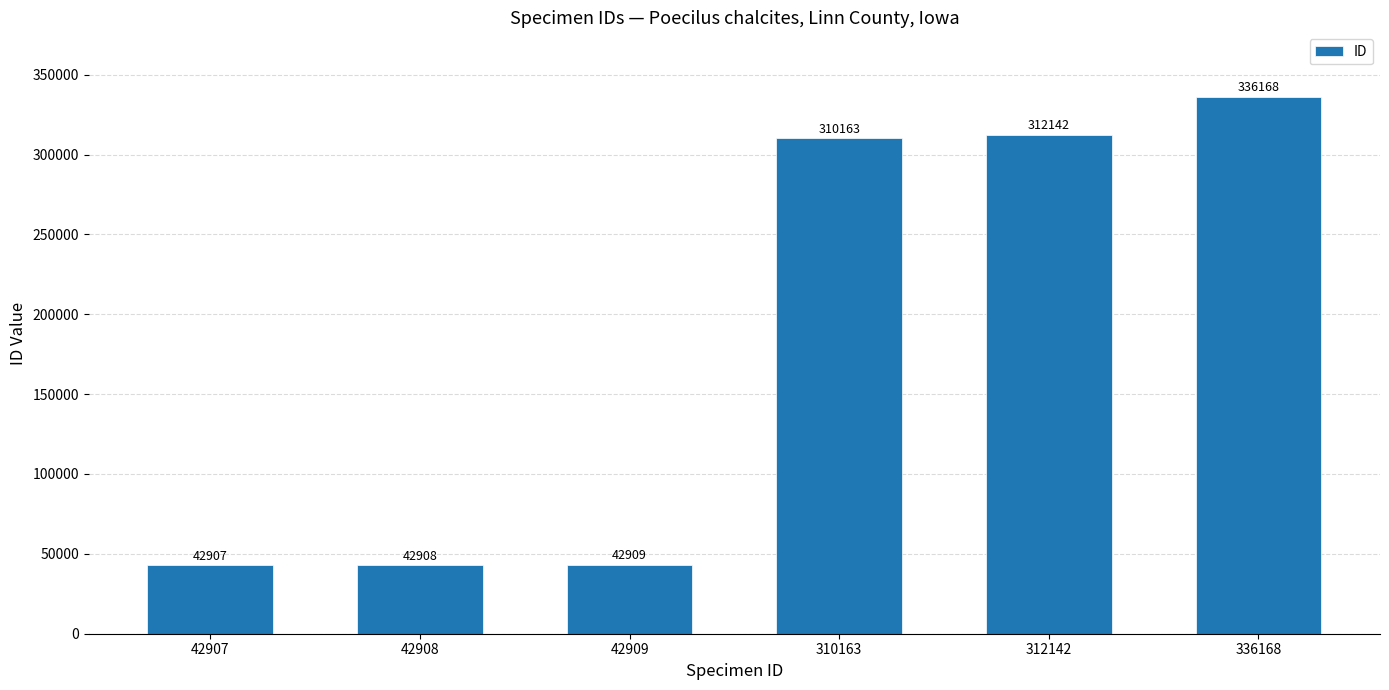

Read the value at 336168, to the nearest 100.

336200